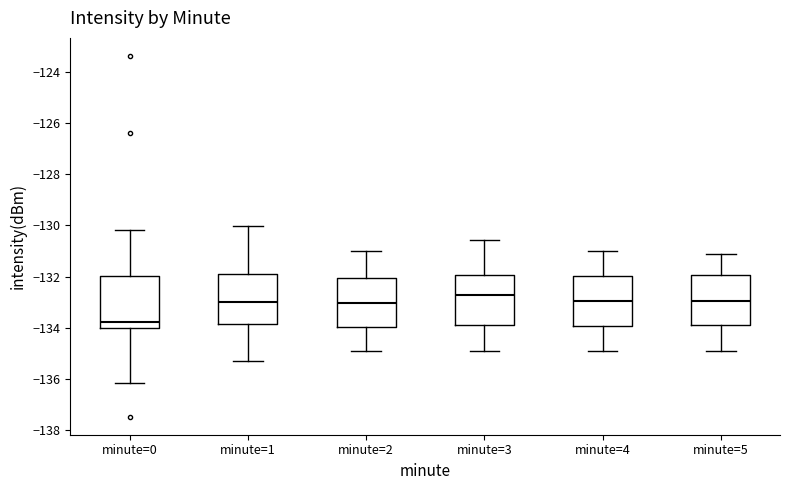

Reading left to right, transcribe this box plot: for each box, give where its median line is, the range the box spans, and where its two whiskers end, as read against the y-axis. The values are not printed on the chart, so give them approximately, as read against the axis.

minute=0: median -133.8, box -134.0 to -132.0, whiskers -136.2 to -130.2
minute=1: median -133.0, box -133.8 to -132.0, whiskers -135.2 to -130.0
minute=2: median -133.0, box -134.0 to -132.0, whiskers -135.0 to -131.0
minute=3: median -132.8, box -133.8 to -132.0, whiskers -135.0 to -130.6
minute=4: median -133.0, box -134.0 to -132.0, whiskers -135.0 to -131.0
minute=5: median -133.0, box -133.8 to -132.0, whiskers -135.0 to -131.2